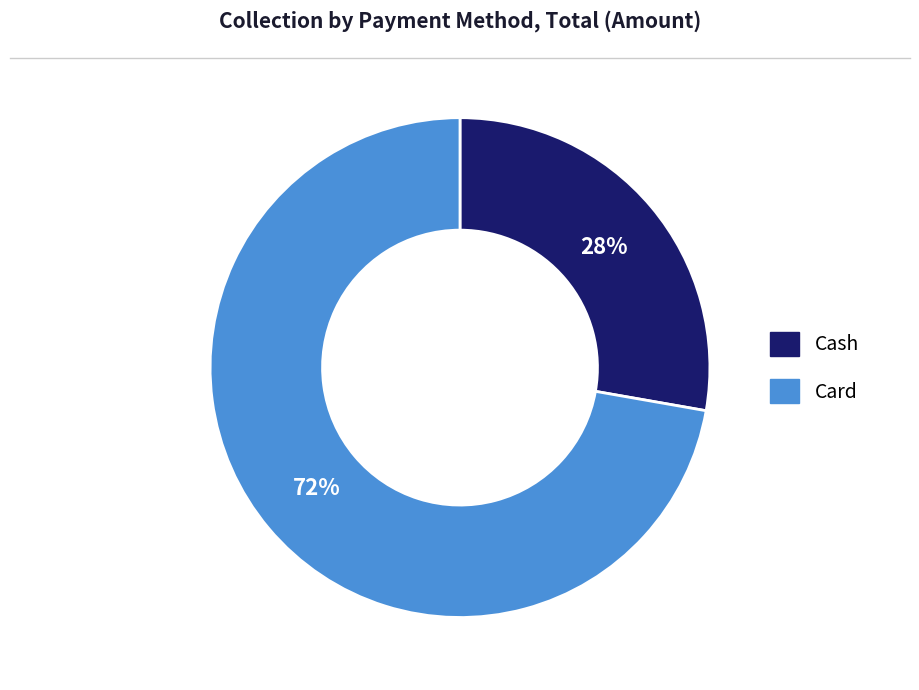

To the nearest percent, what is the average slice percentage?

50%